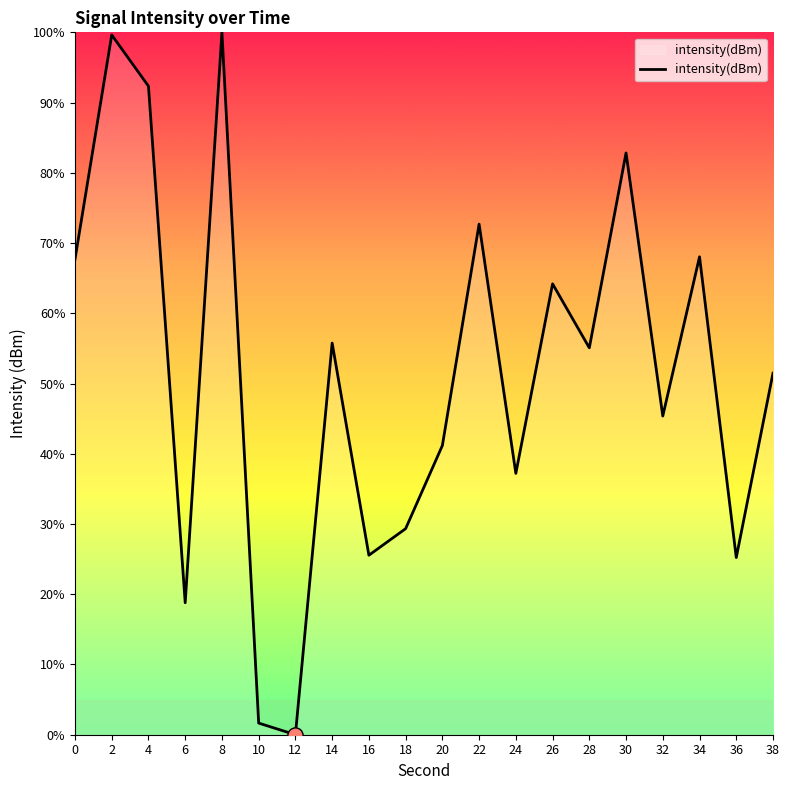

Approximately how many times larger is the value at 34 compared to 38?

1.3